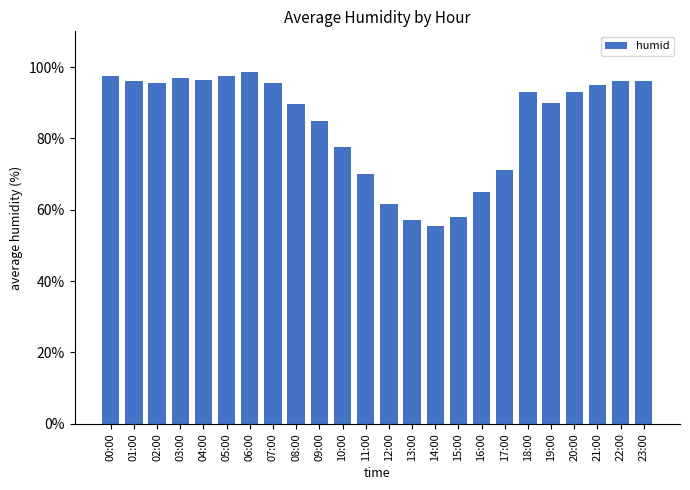

What is the approximate value at 23:00?

96.0